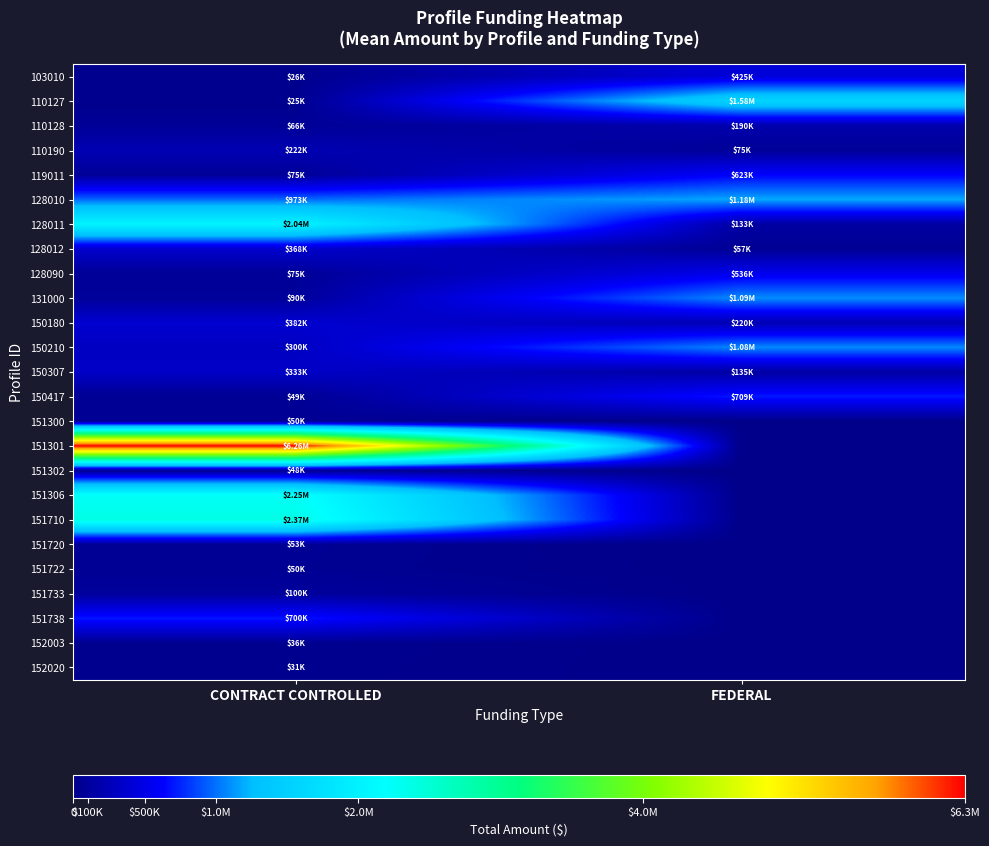

What is the total value across all series at CONTRACT CONTROLLED?

16981449